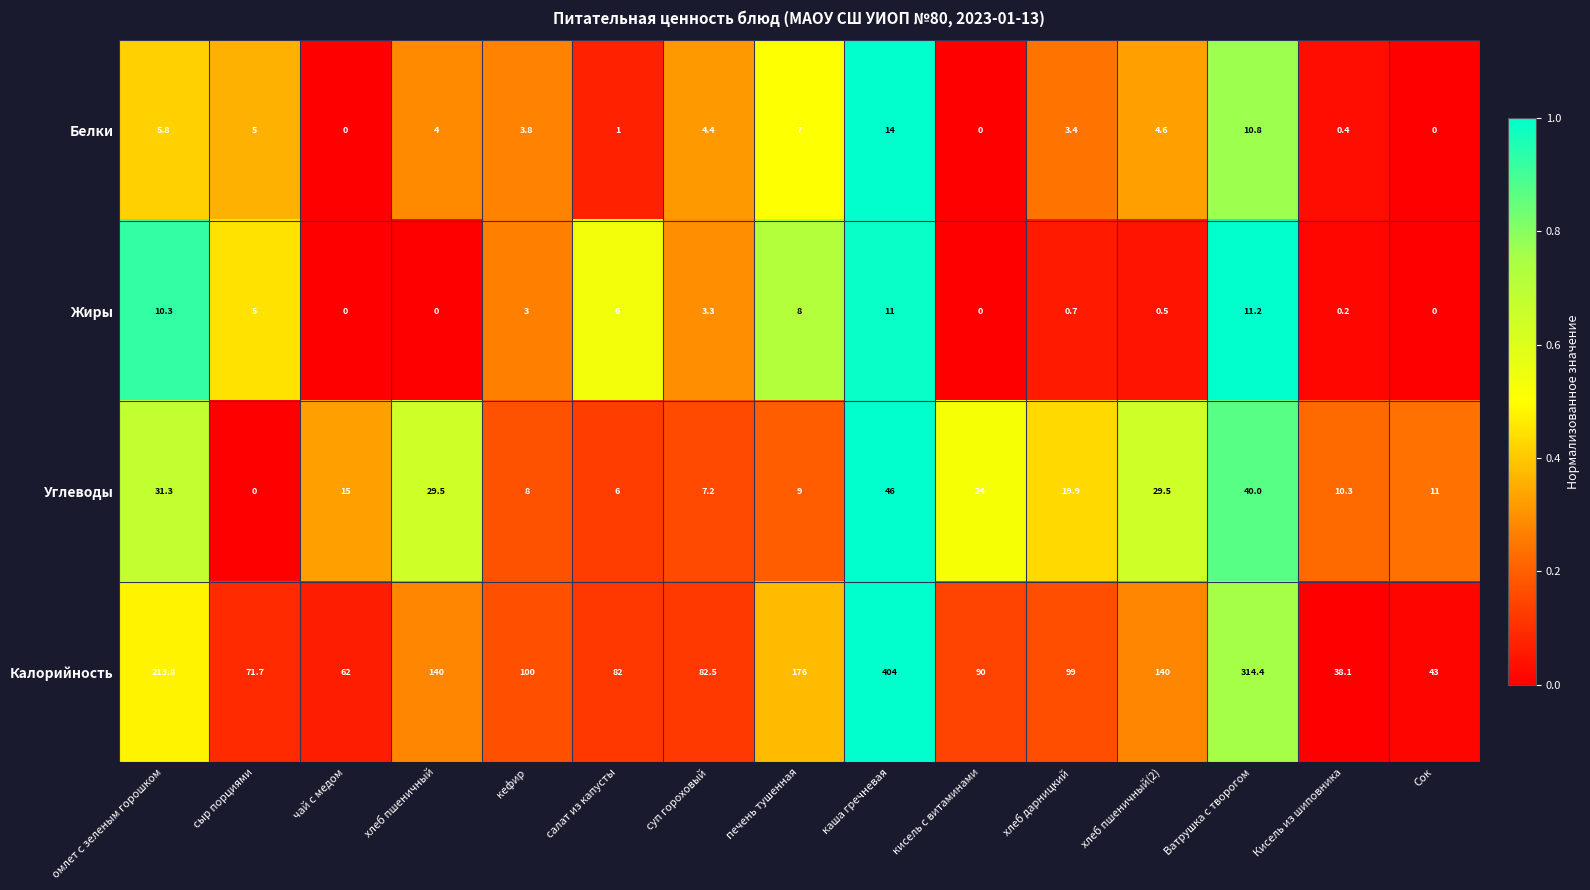

Is it true that Белки equals 0.0 at Сок?

True